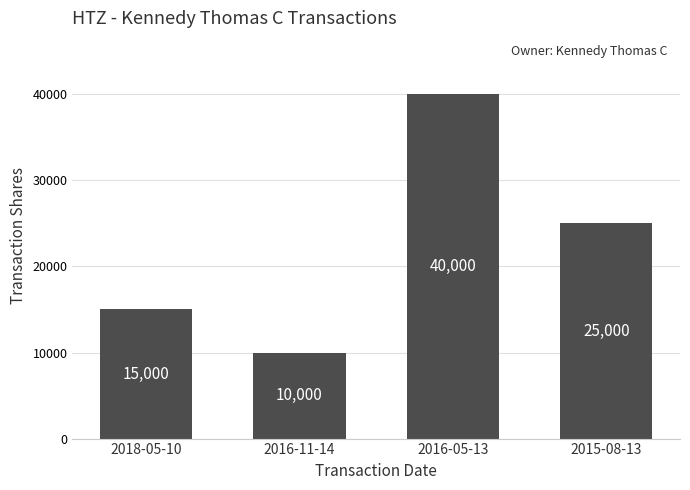

Where does the data first go above 25000?

2016-05-13